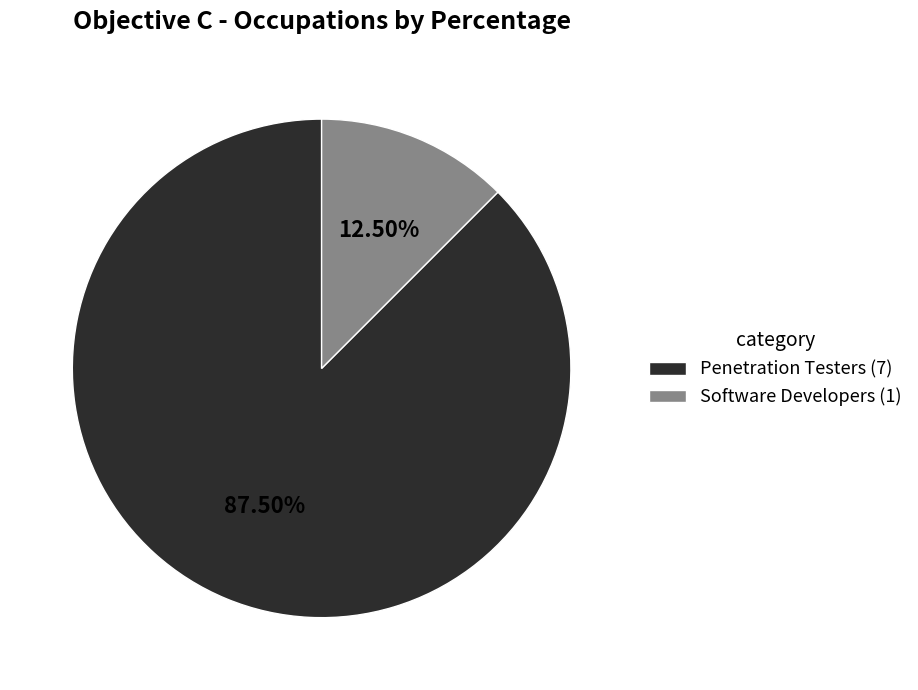

Combined, do Software Developers (1) and Penetration Testers (7) account for over 50%?

Yes